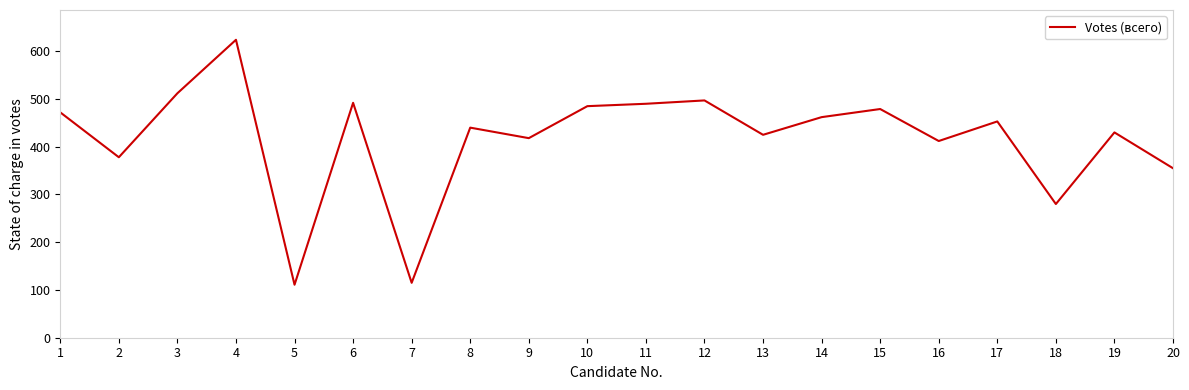

Approximately how many times larger is the value at 20 compared to 6?

0.7